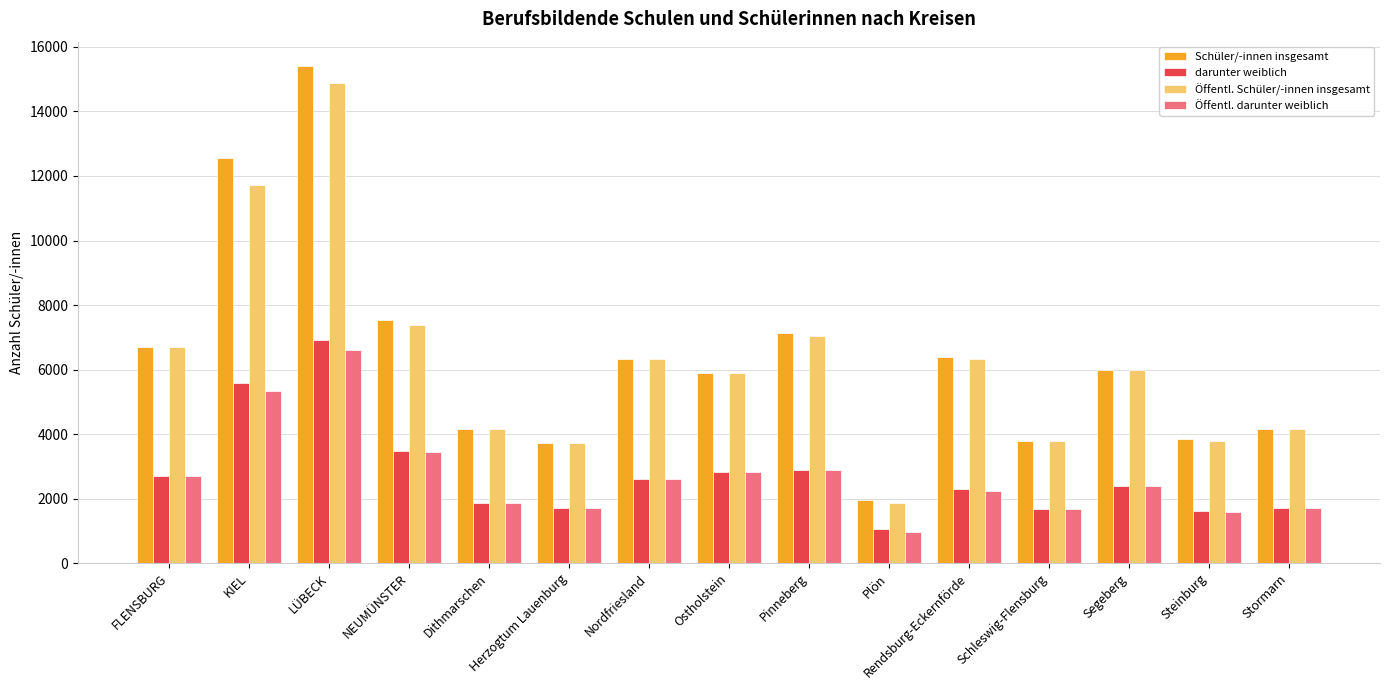

Is it true that Schüler/-innen insgesamt equals 814 at Steinburg?

False